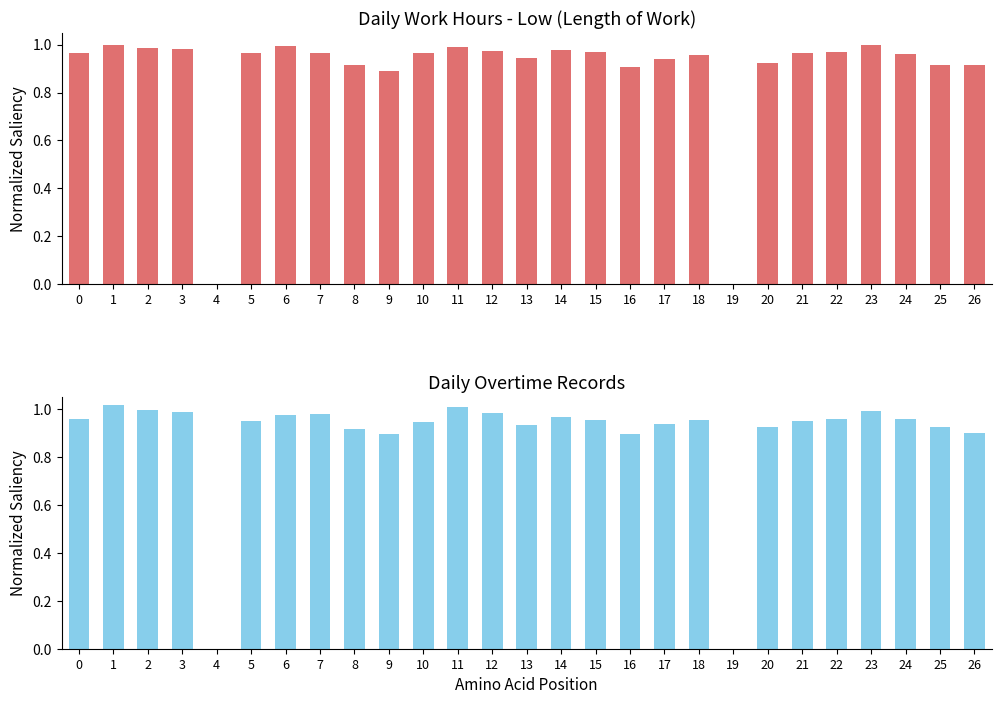

Where is Low (hours) nearest to the value 0?

4